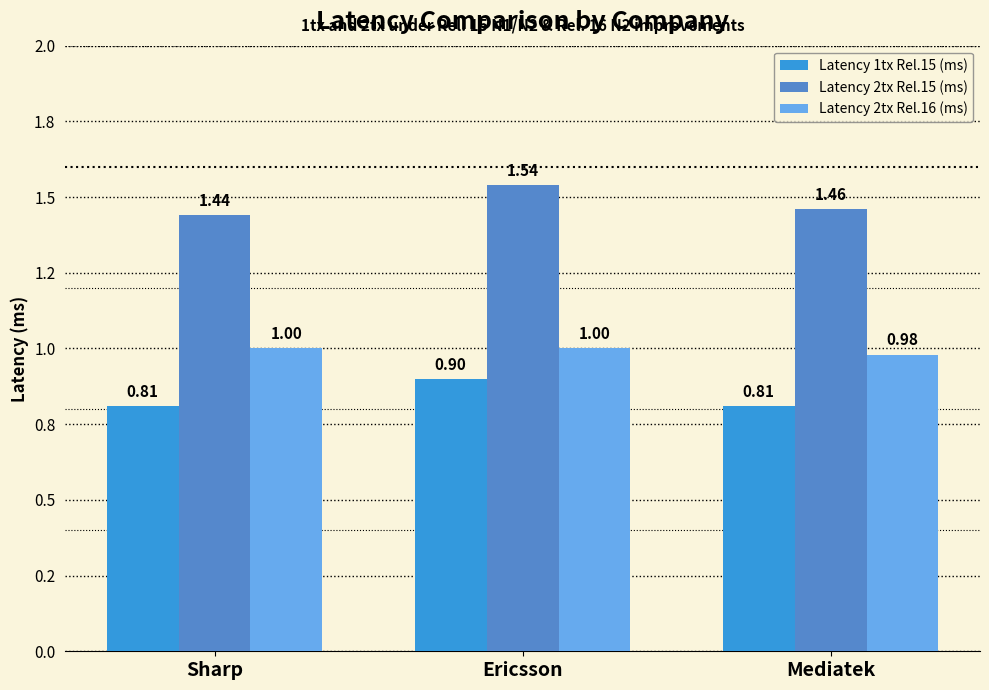

What are all the series names shown in the legend?

Latency 1tx Rel.15 (ms), Latency 2tx Rel.15 (ms), Latency 2tx Rel.16 (ms)